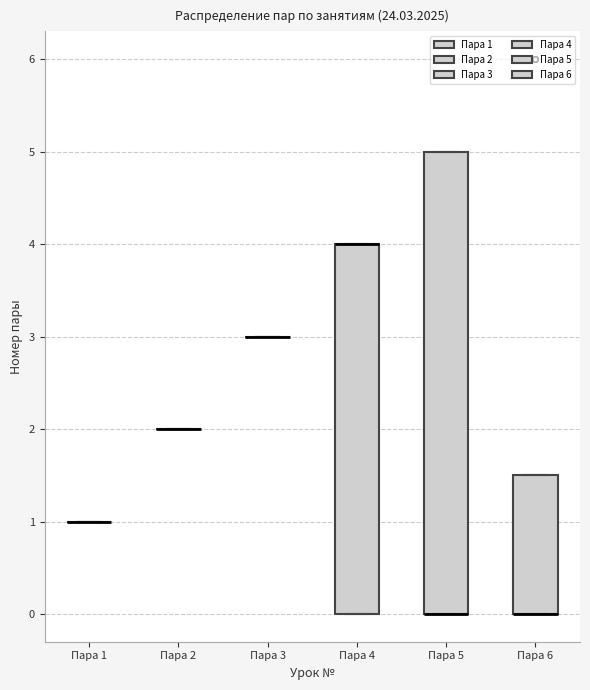

Where is the upper edge of the box for Пара 5 on the y-axis? The values are not printed on the chart, so give them approximately, as read against the axis.

5.0